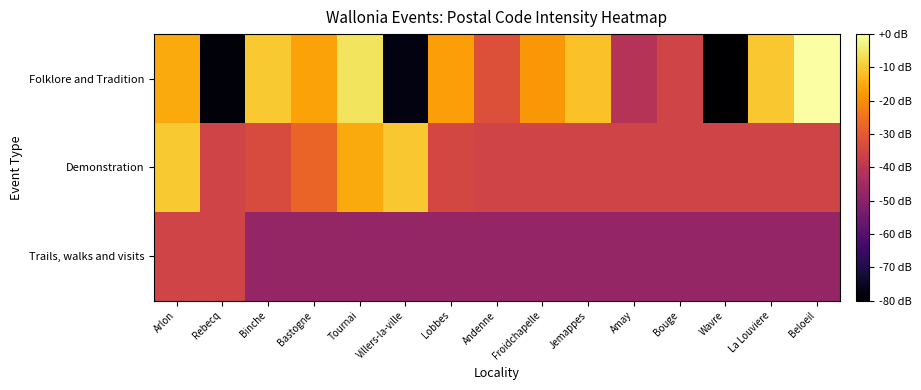

What is the difference between the highest and lowest values at Bouge?

12.0